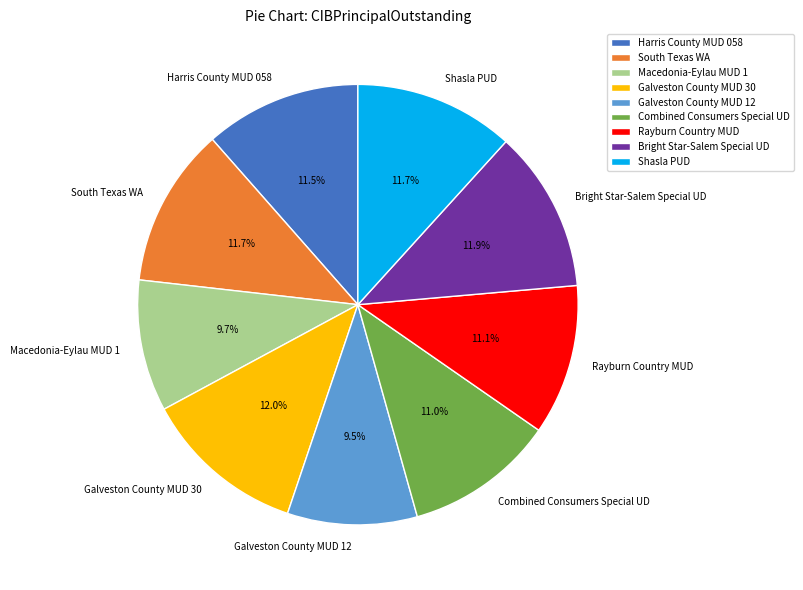

The Bright Star-Salem Special UD slice represents 12% of the pie. True or false?

True